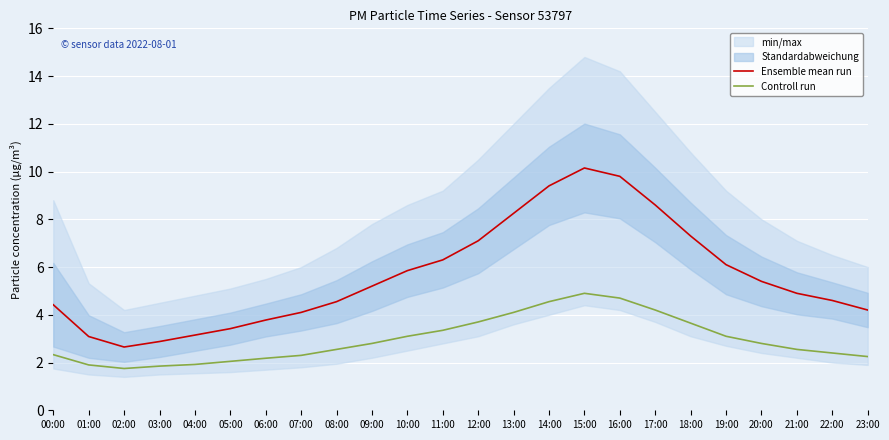

How many values in the Controll run series exceed 2?

20